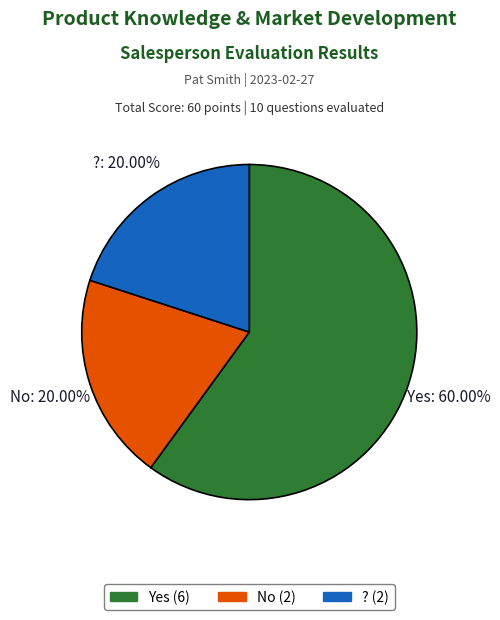

Which category has the biggest portion of the pie?

Yes